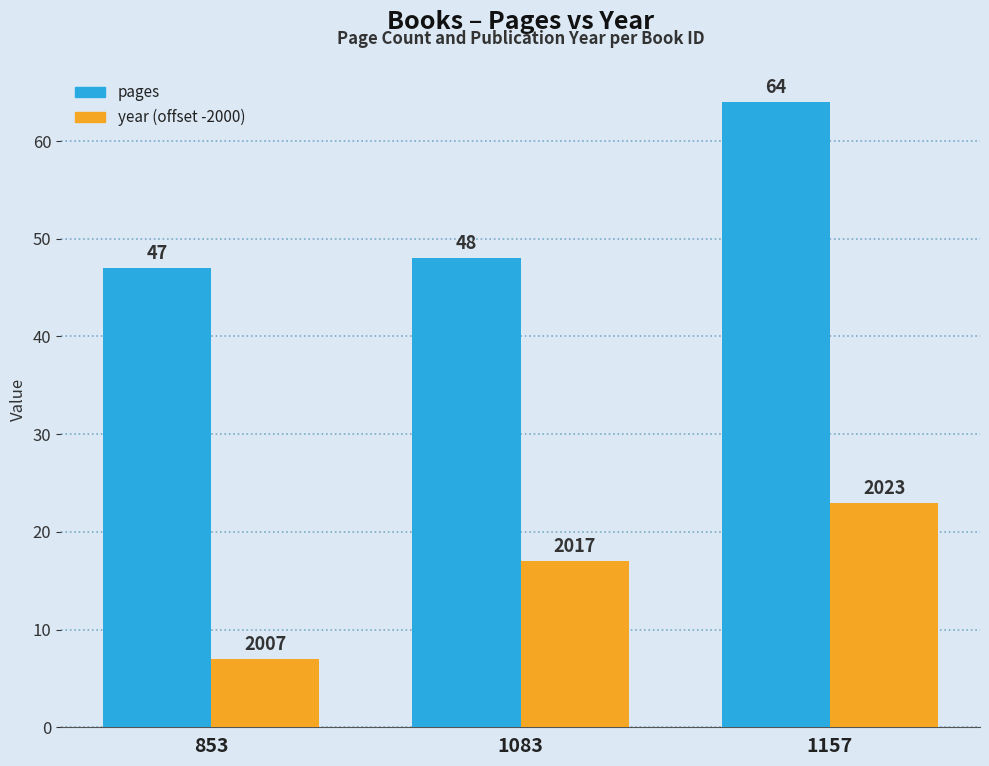

List the series in order of their peak value, lowest first.

year (offset -2000), pages